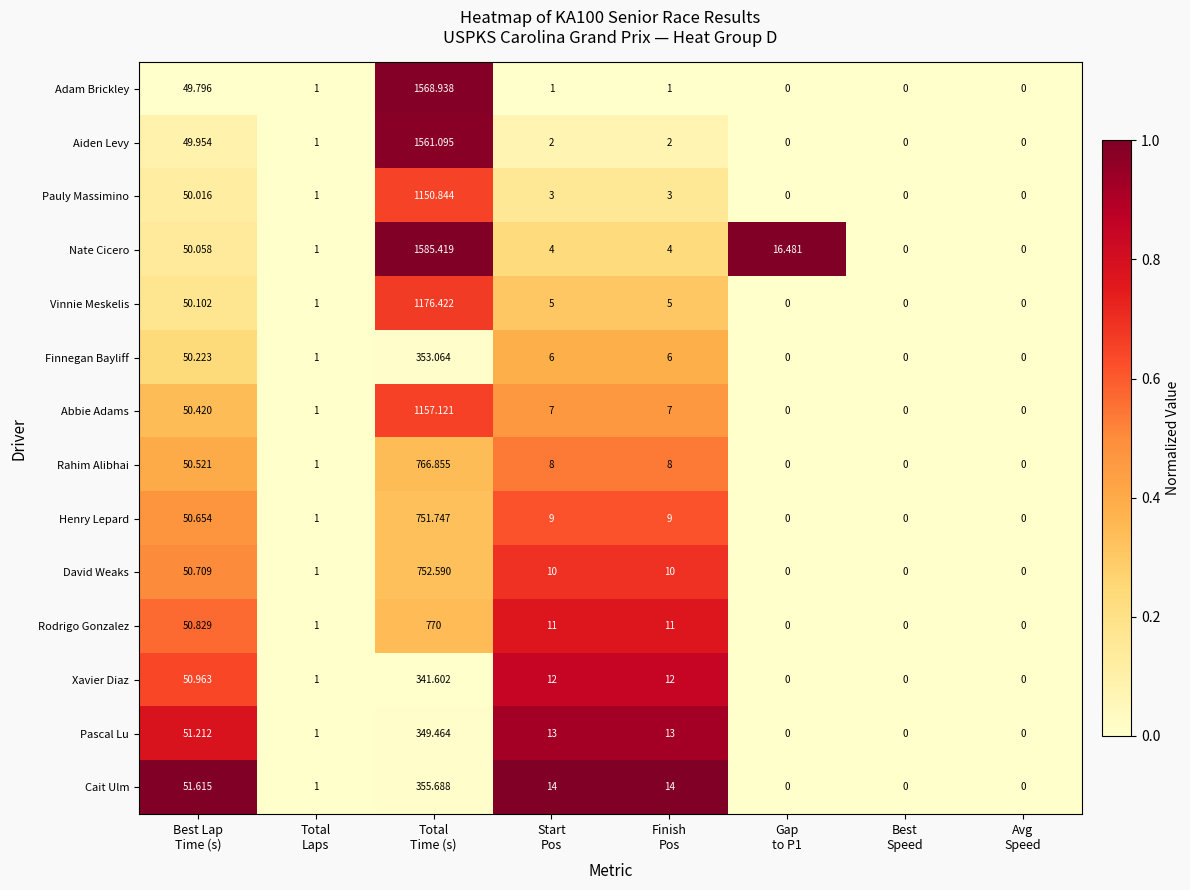

Which series has the widest spread of values?

Nate Cicero